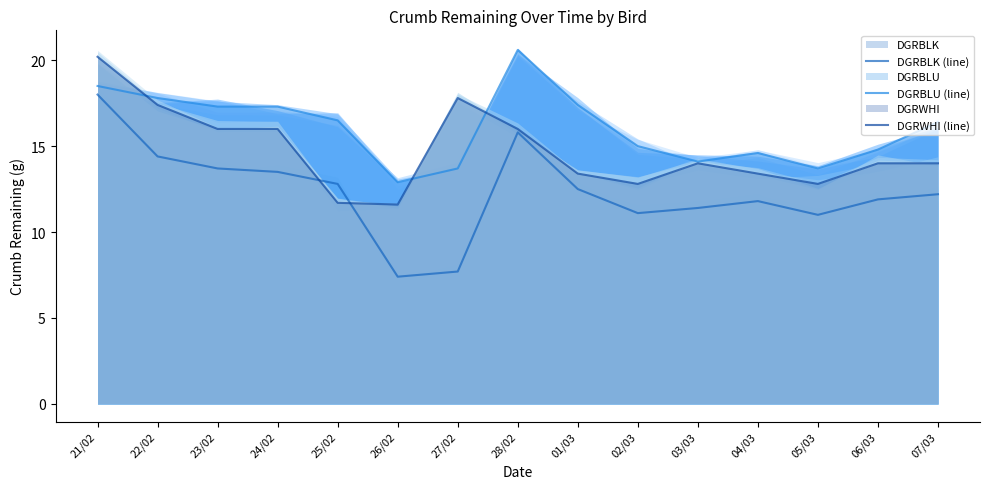

Which series has the largest total across all categories?

DGRBLU (line)